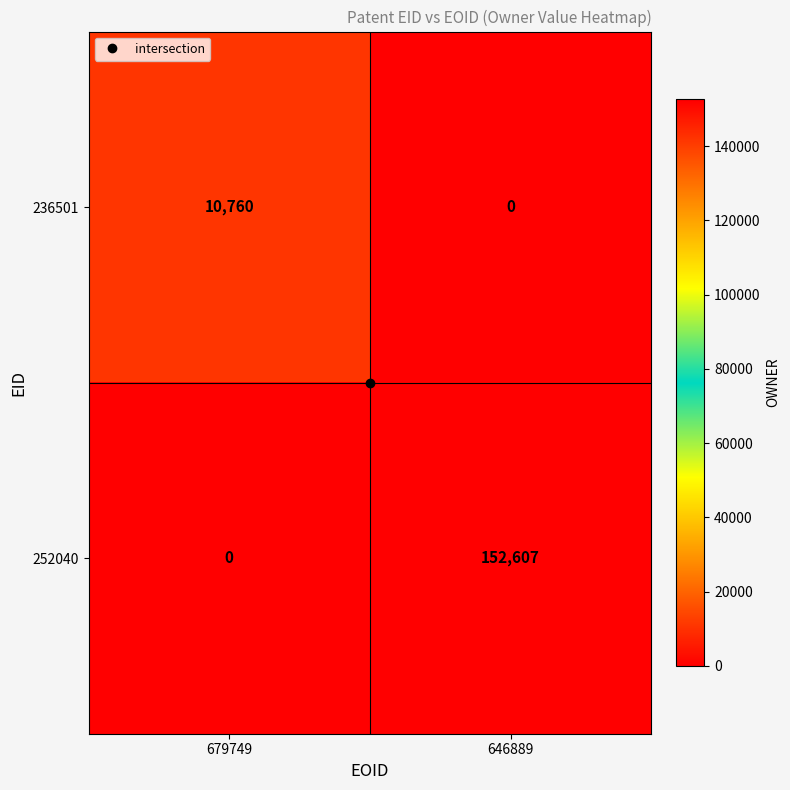

What is the difference between the highest and lowest values at 679749?

10760